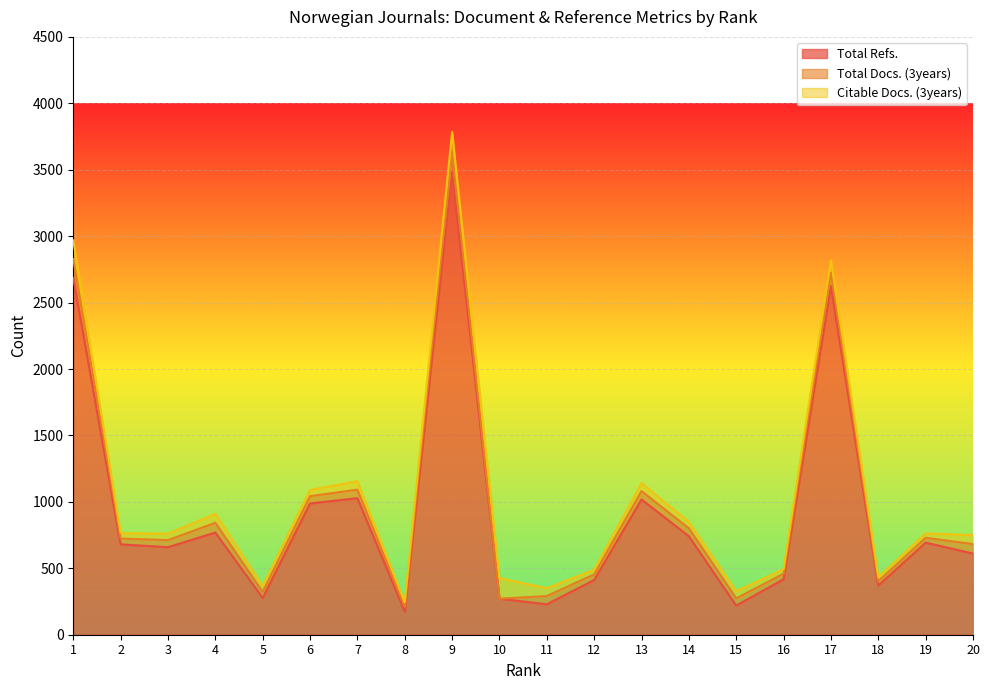

Reading right to left, what are all the values shown in this chart?

Total Refs.: 611	693	370	2623	418	219	741	1018	412	229	271	3481	173	1028	988	277	769	659	680	2686
Total Docs. (3years): 71	37	32	103	41	55	60	63	42	62	0	153	37	64	55	45	74	53	44	142
Citable Docs. (3years): 68	33	31	94	35	54	48	60	36	59	155	151	34	64	47	45	67	49	41	140